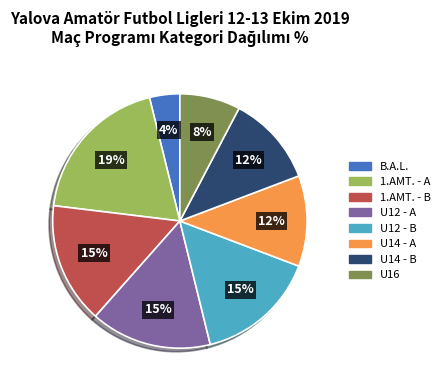

Which has a higher value, B.A.L. or U12 - A?

U12 - A